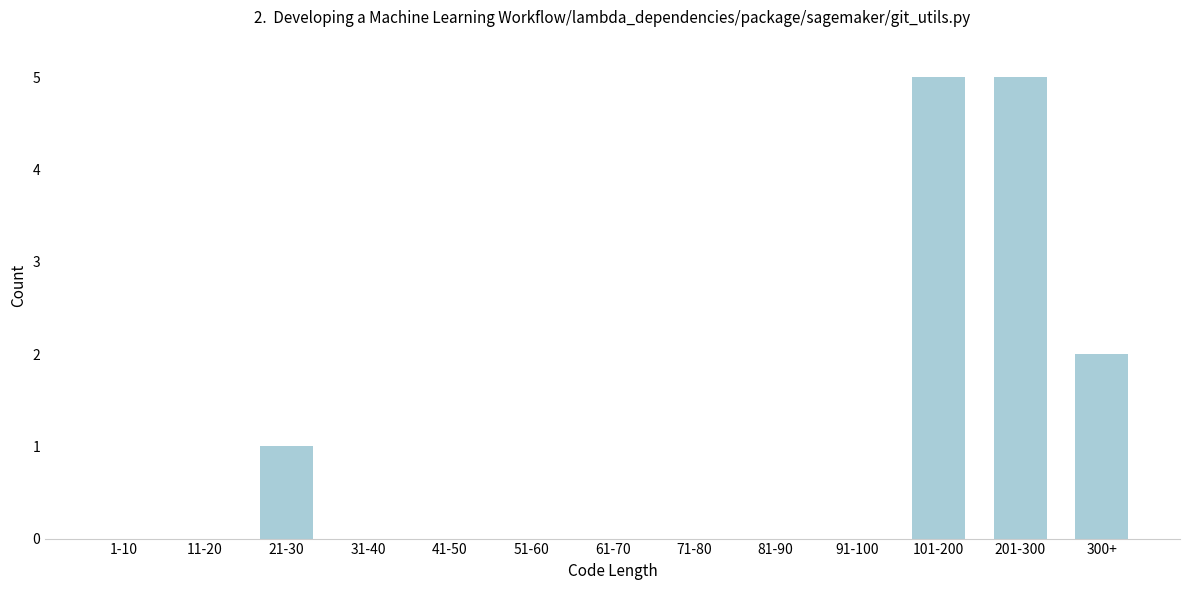

Reading left to right, what are all the values shown in this chart?

1-10=0	11-20=0	21-30=1	31-40=0	41-50=0	51-60=0	61-70=0	71-80=0	81-90=0	91-100=0	101-200=5	201-300=5	300+=2